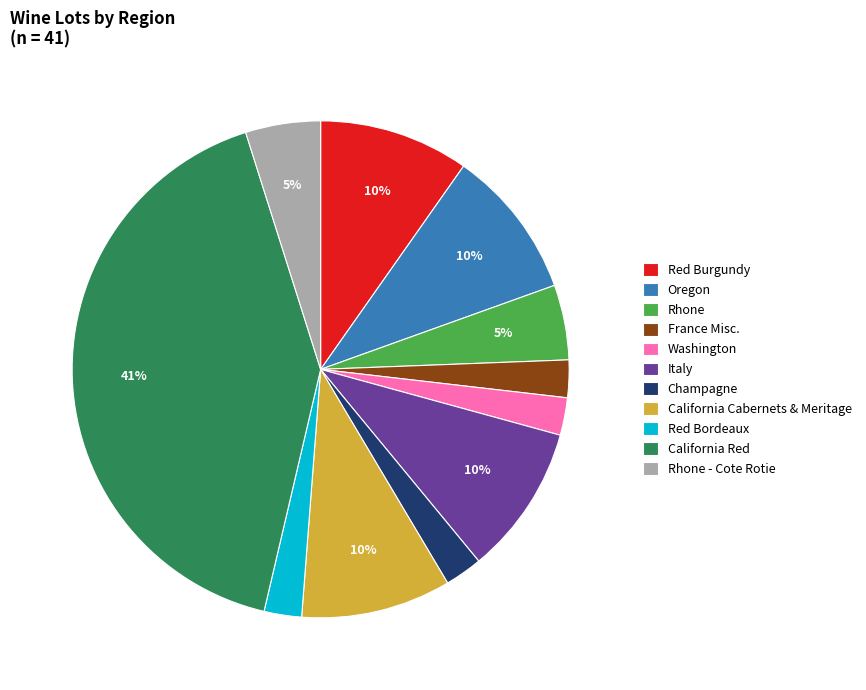

To the nearest percent, what is the average slice percentage?

9%